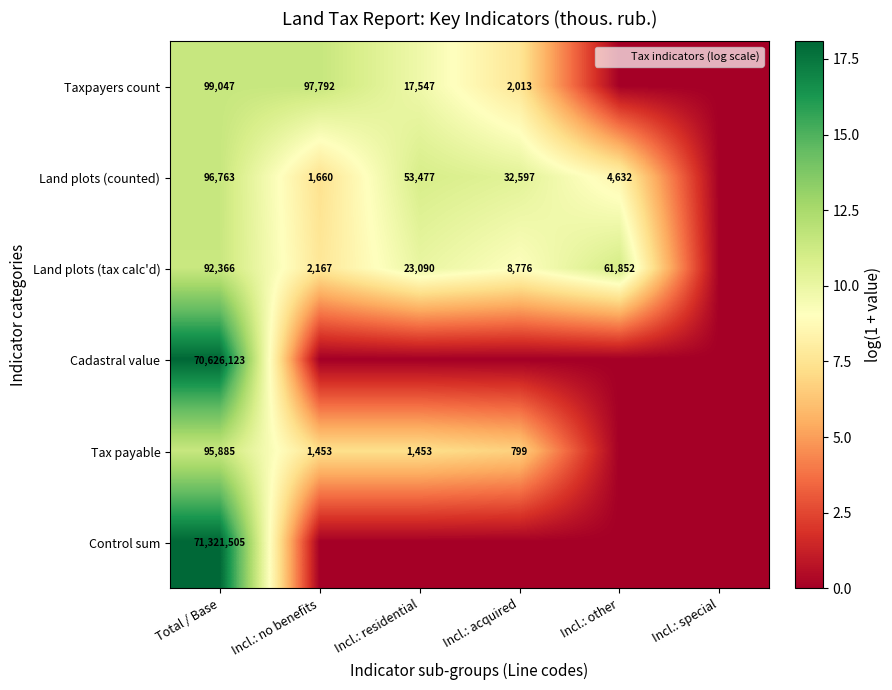

What is the sum of all Tax payable values?

32.7